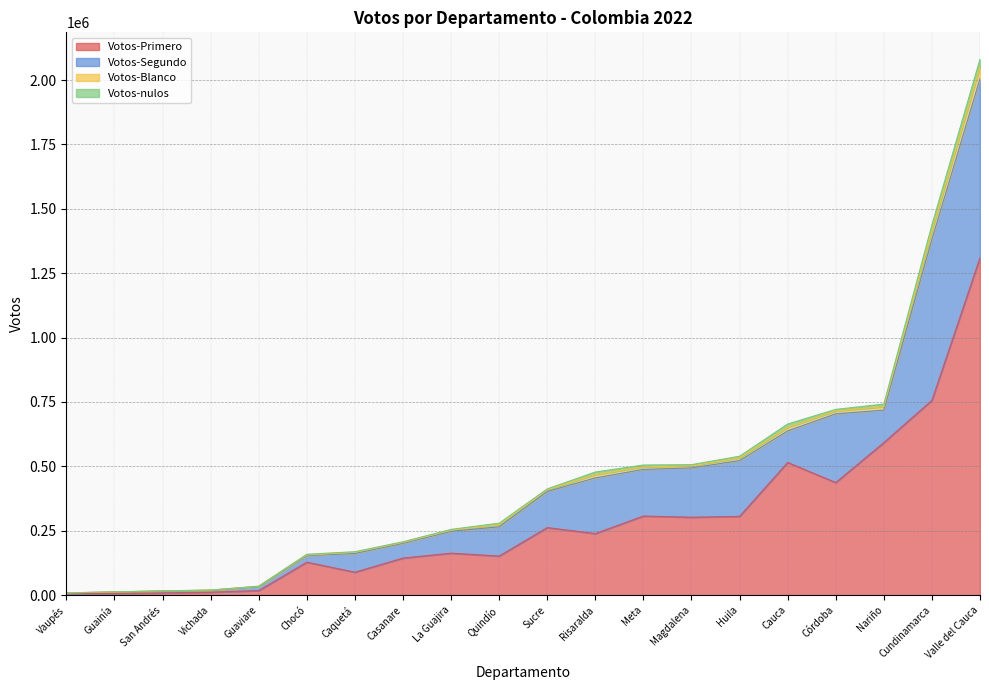

The value of Votos-Primero at Casanare is 143796. True or false?

True